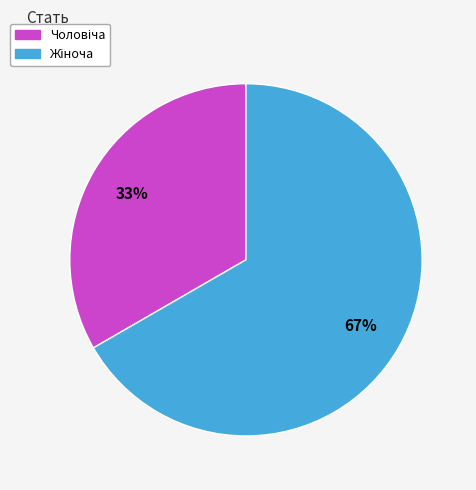

Is there any slice that represents more than half of the pie?

Yes